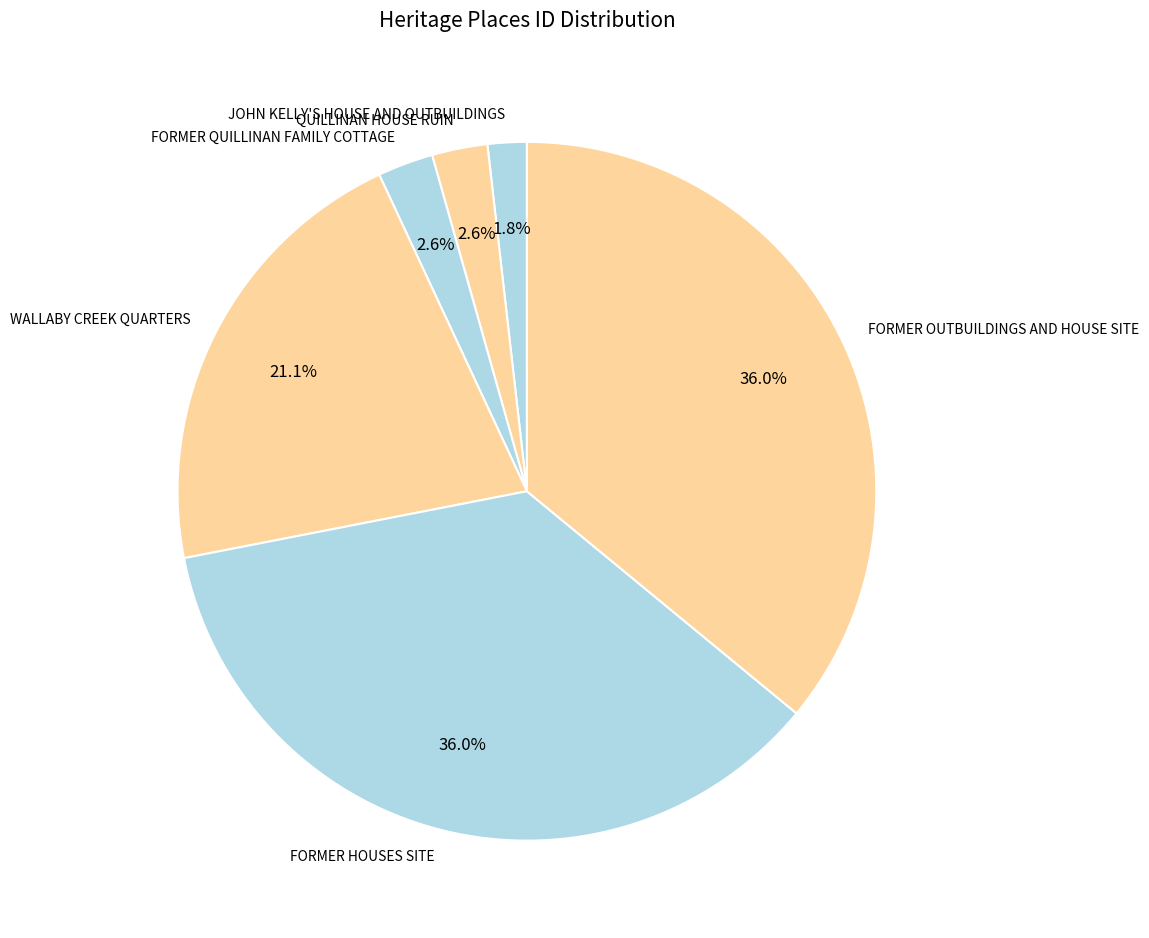

Count the number of slices in the pie.

6